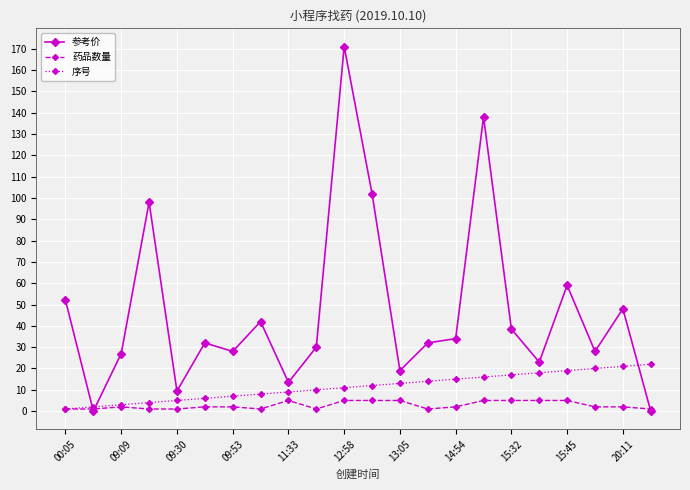

How many intersections are there between 参考价 and 药品数量?

3